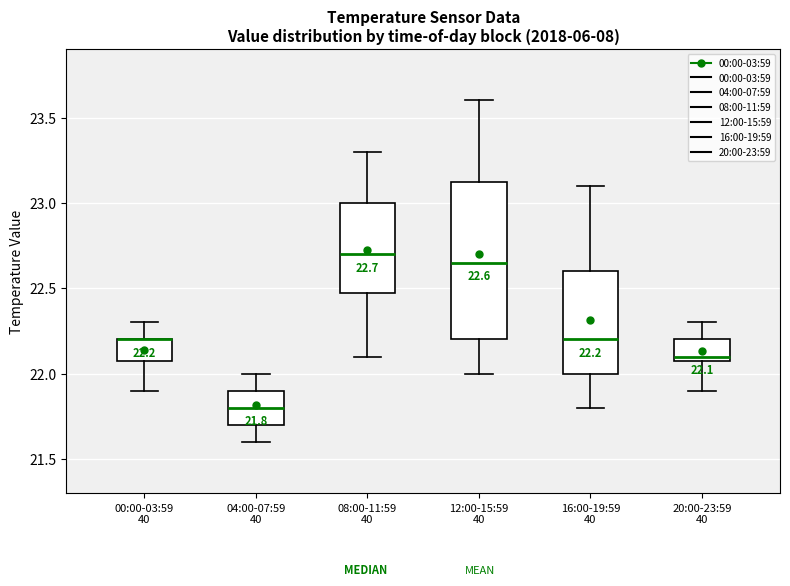

Comparing the boxes themselves (not the whiskers), which one is the tallest?

12:00-15:59 40